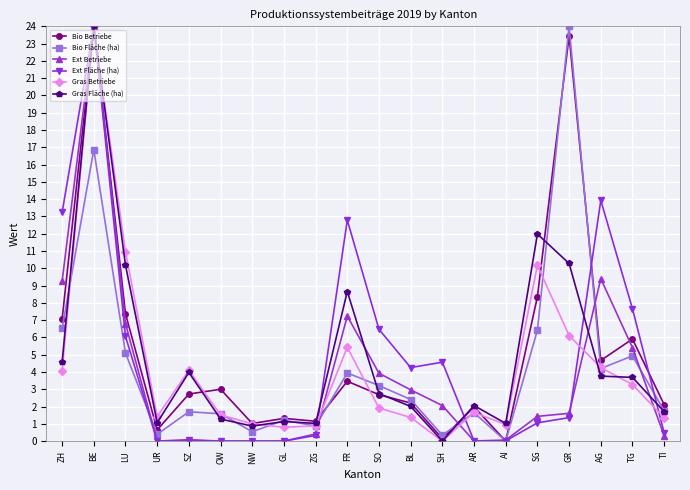

Which series has the largest total across all categories?

Bio Betriebe